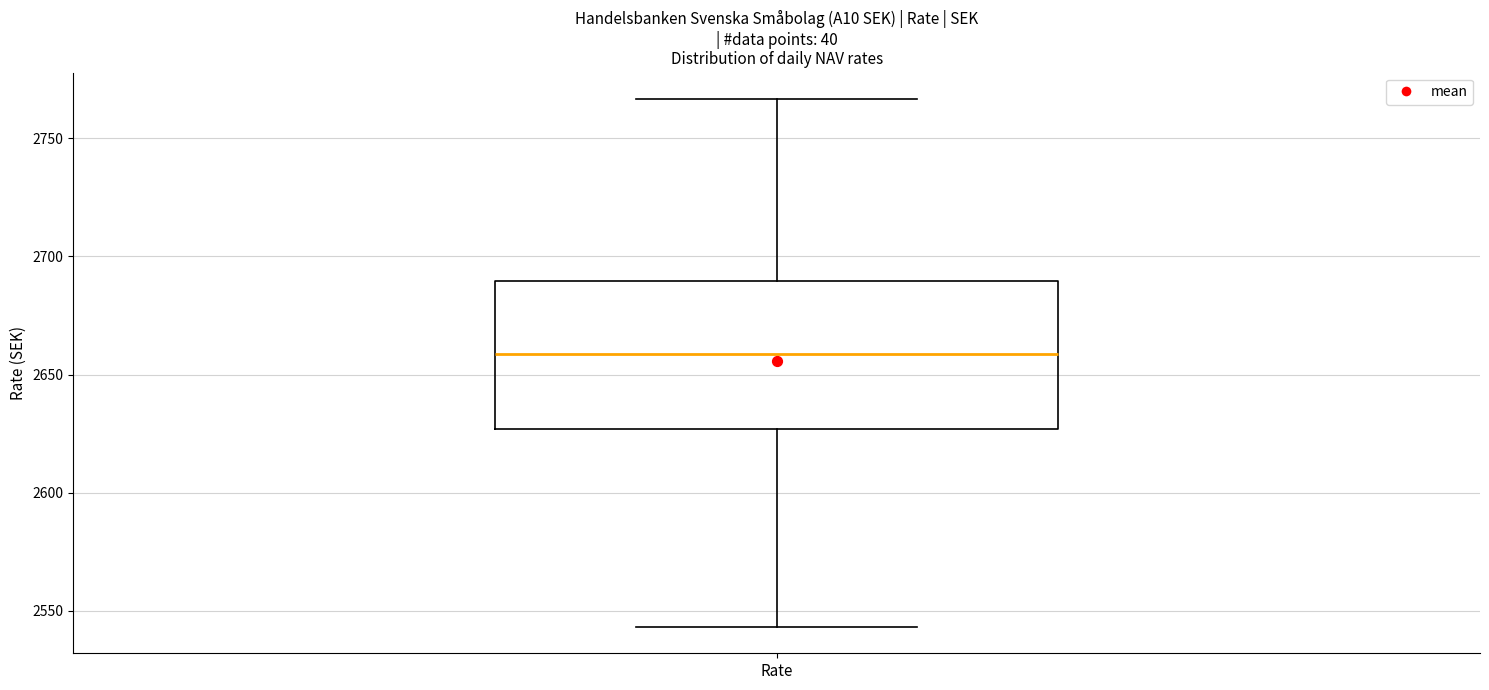

Read this box plot against the y-axis: the position of the median line, the range covered by the box, and the ends of both whiskers. The values are not printed on the chart, so give them approximately, as read against the axis.

median 2660, box 2625 to 2690, whiskers 2545 to 2765